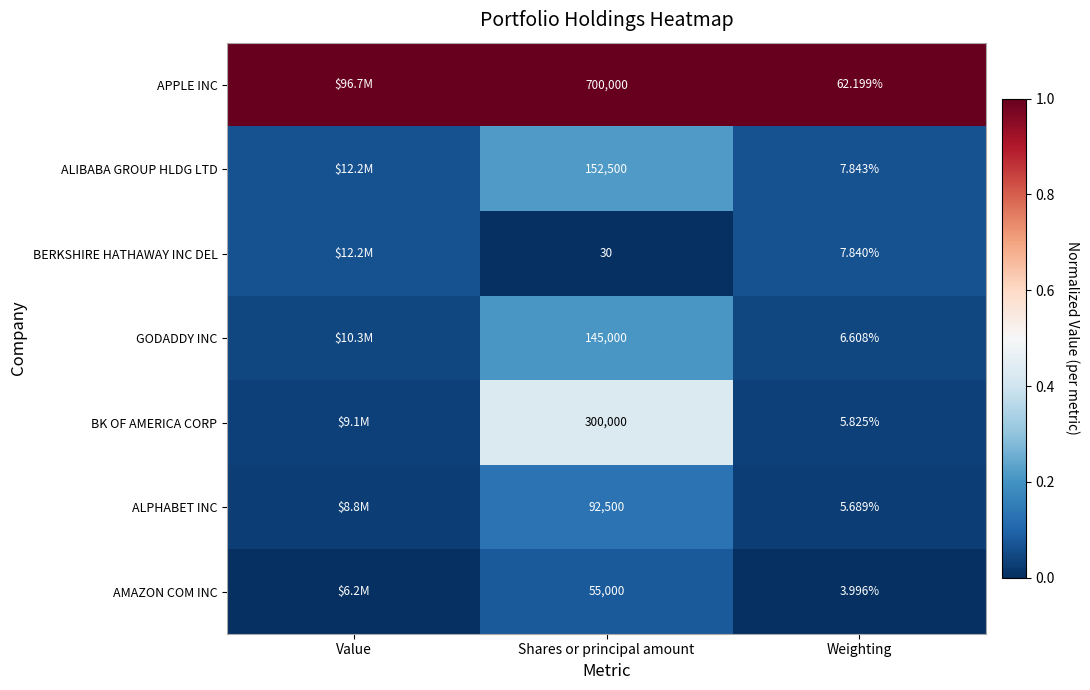

At Weighting, list the series in order from largest to smallest.

APPLE INC, ALIBABA GROUP HLDG LTD, BERKSHIRE HATHAWAY INC DEL, GODADDY INC, BK OF AMERICA CORP, ALPHABET INC, AMAZON COM INC